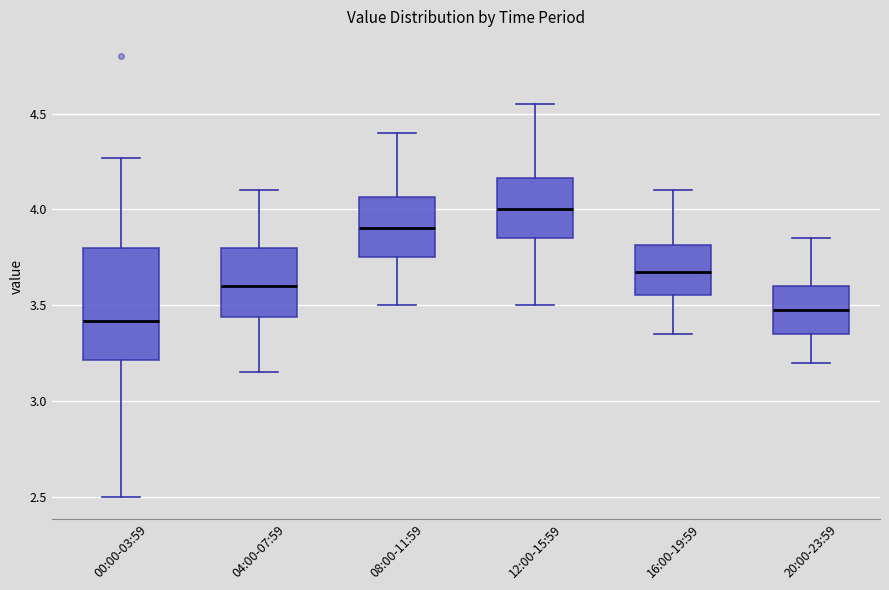

Which box has the lowest median line?

00:00-03:59